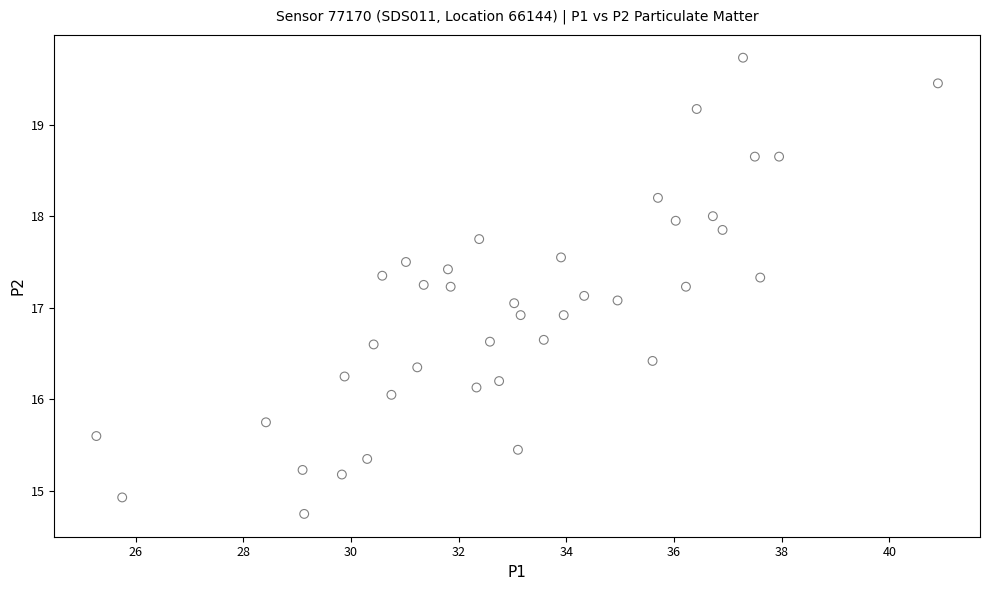

What is the range of X values (max minus min)?

15.6